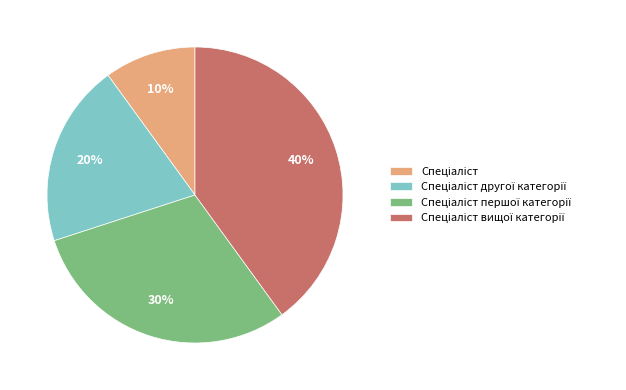

To the nearest percent, what is the difference between the largest and smallest slice percentages?

30%